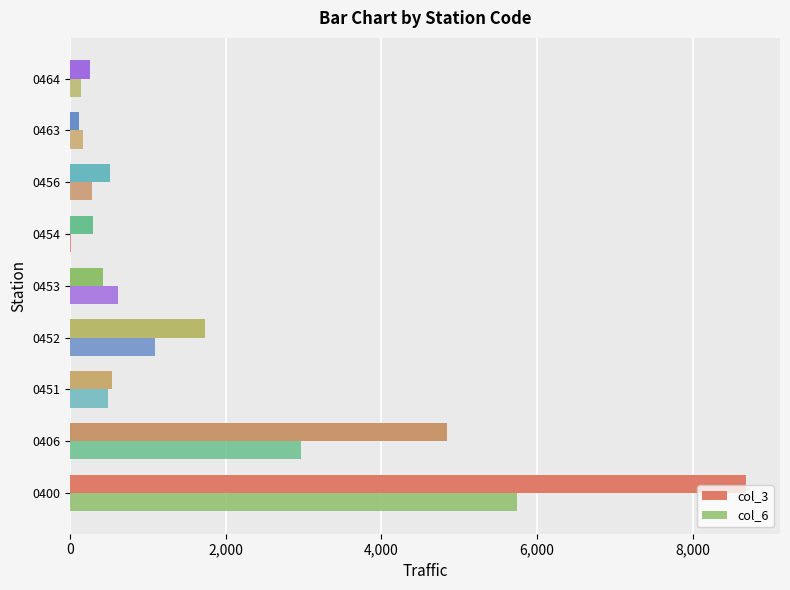

How many data points does each series have?

9